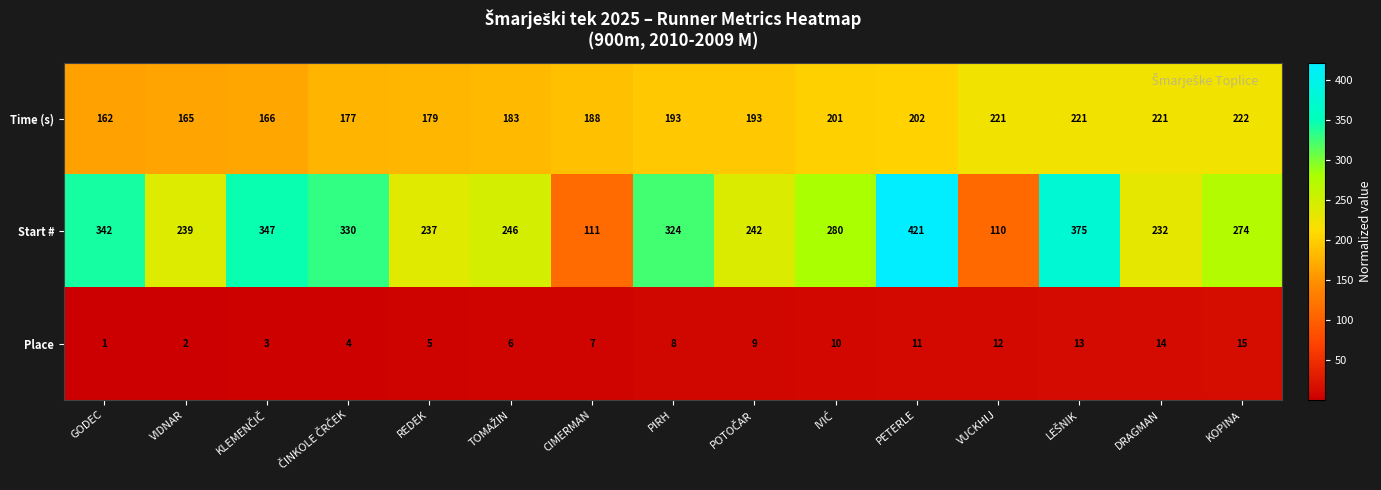

The value of Start # at KOPINA is 183. True or false?

False